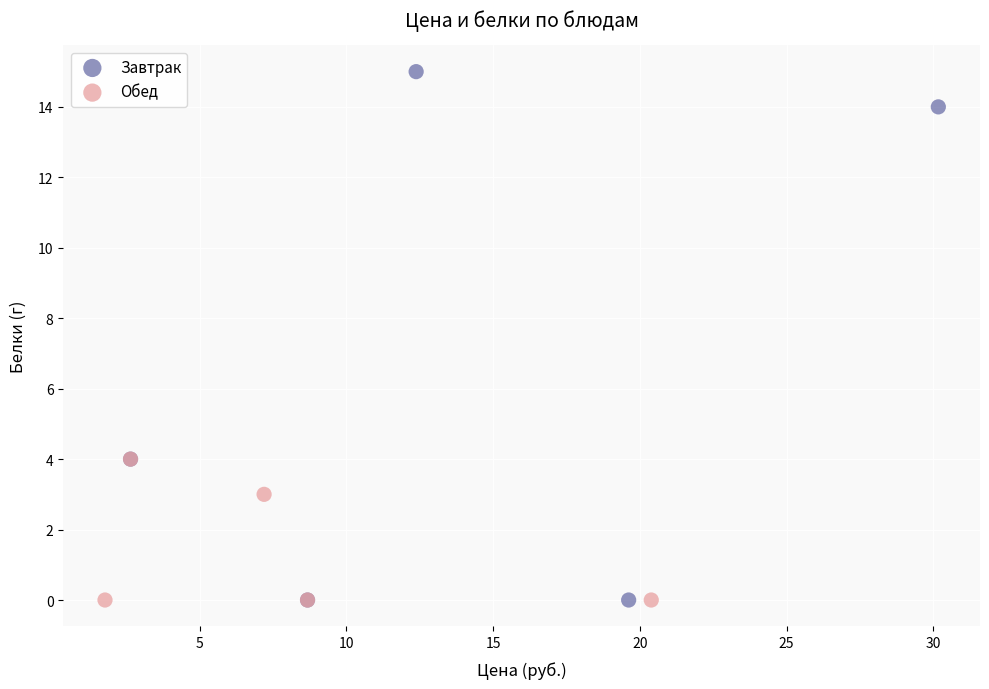

Which series reaches the maximum Y coordinate?

Завтрак